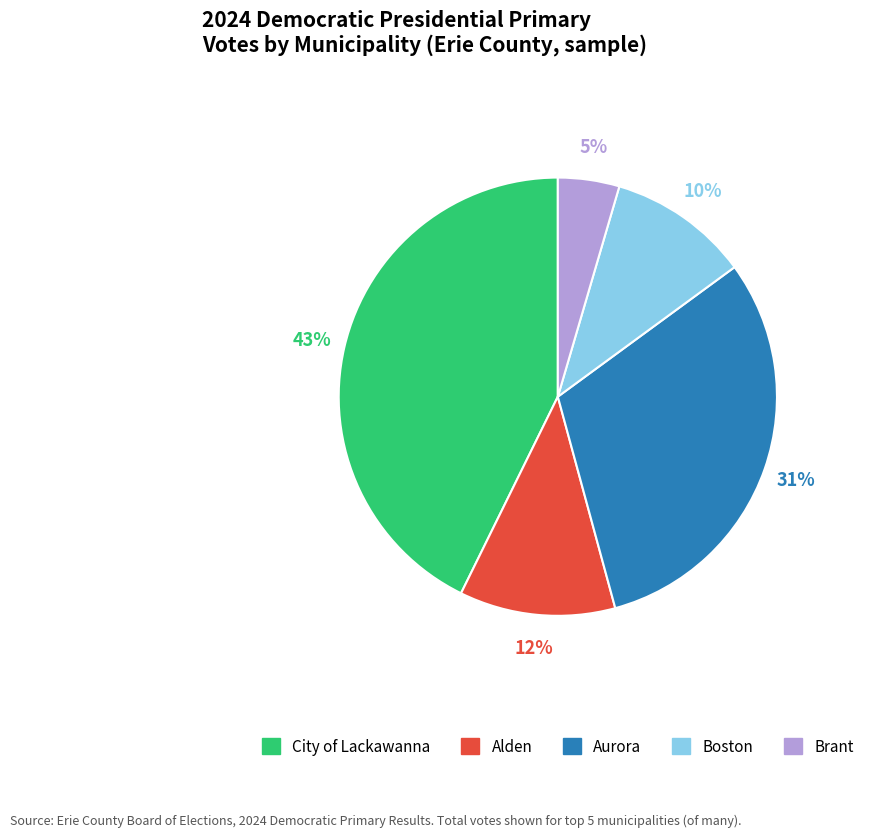

Is there any slice that represents more than half of the pie?

No